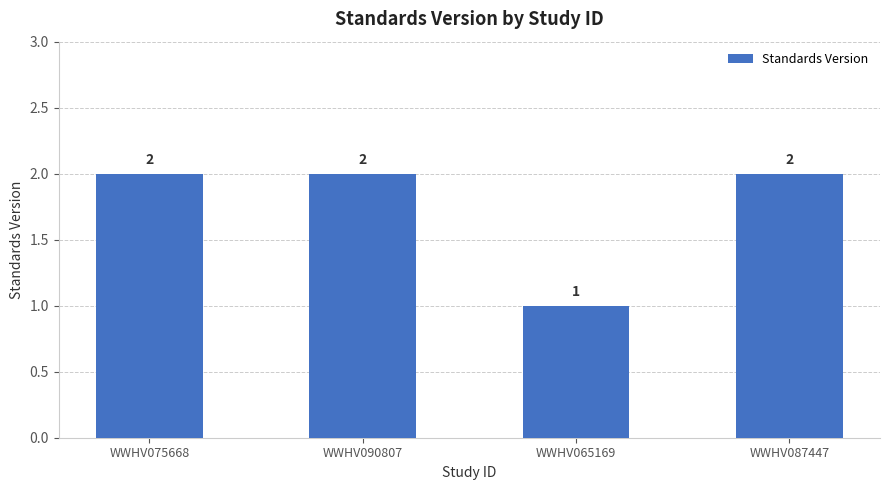

Is it true that the value at WWHV075668 is 2?

True